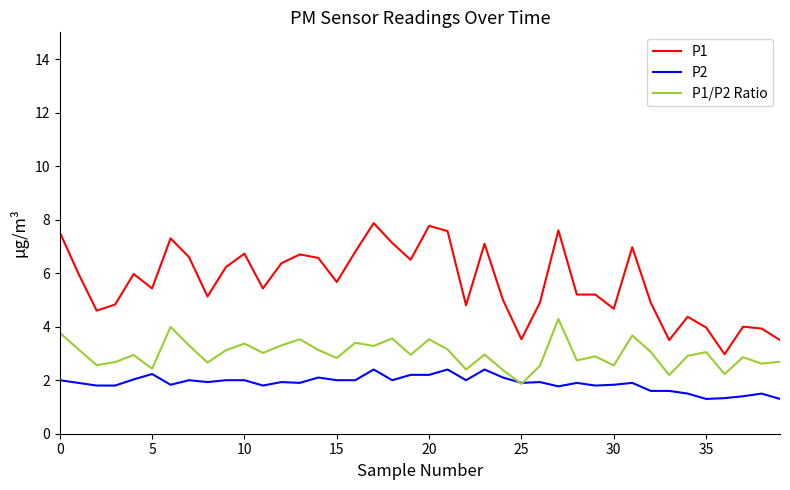

What is the greatest value displayed?

7.9